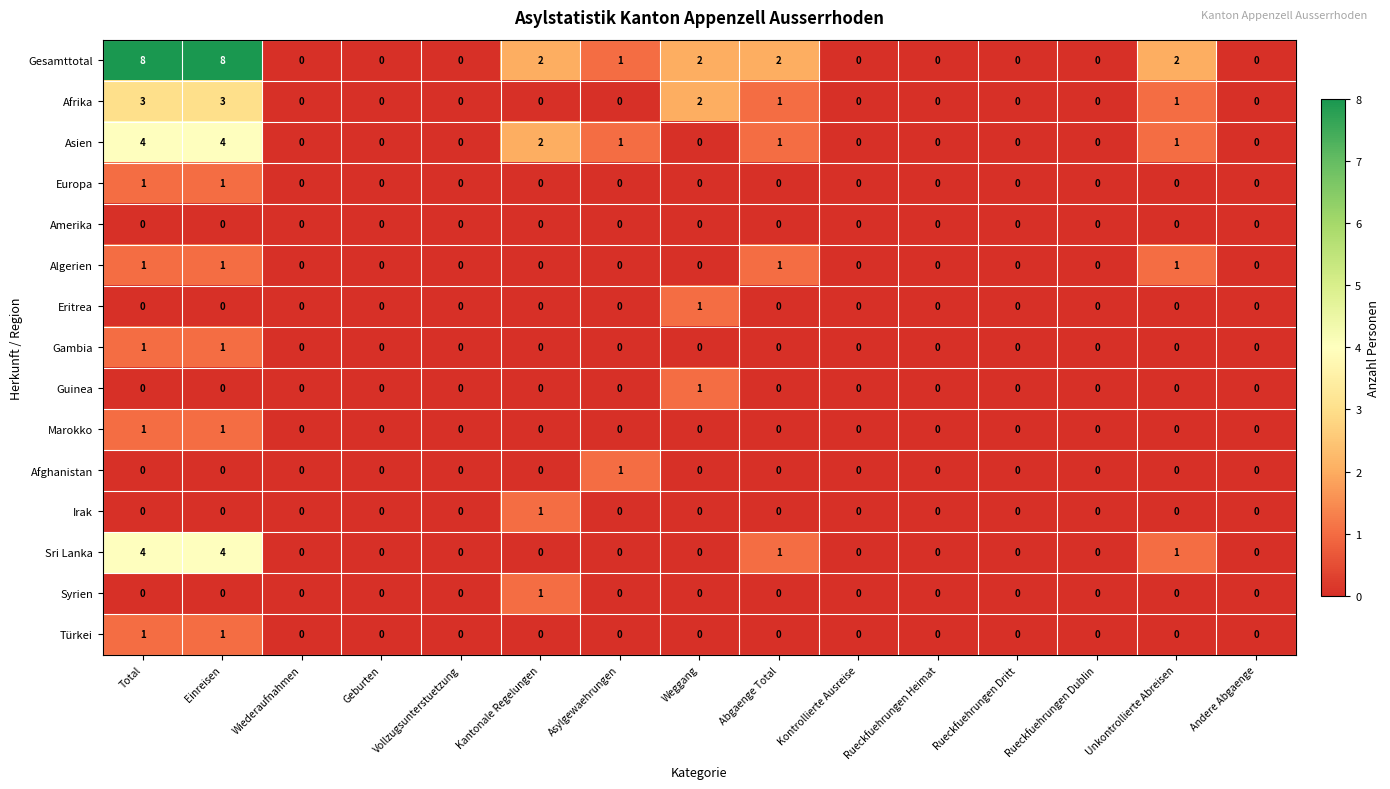

Is it true that Syrien equals -1 at Weggang?

False